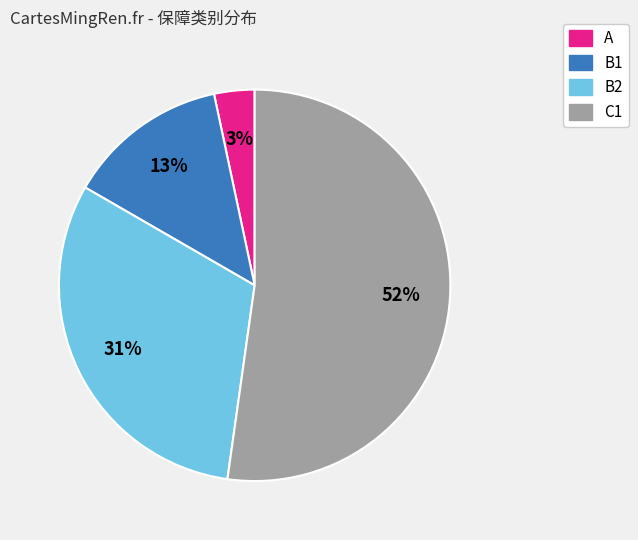

To the nearest percent, what is the average slice percentage?

25%